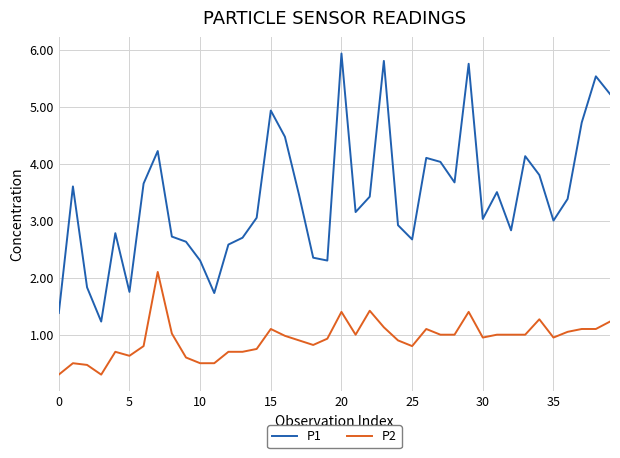

What is the greatest value displayed?

5.9